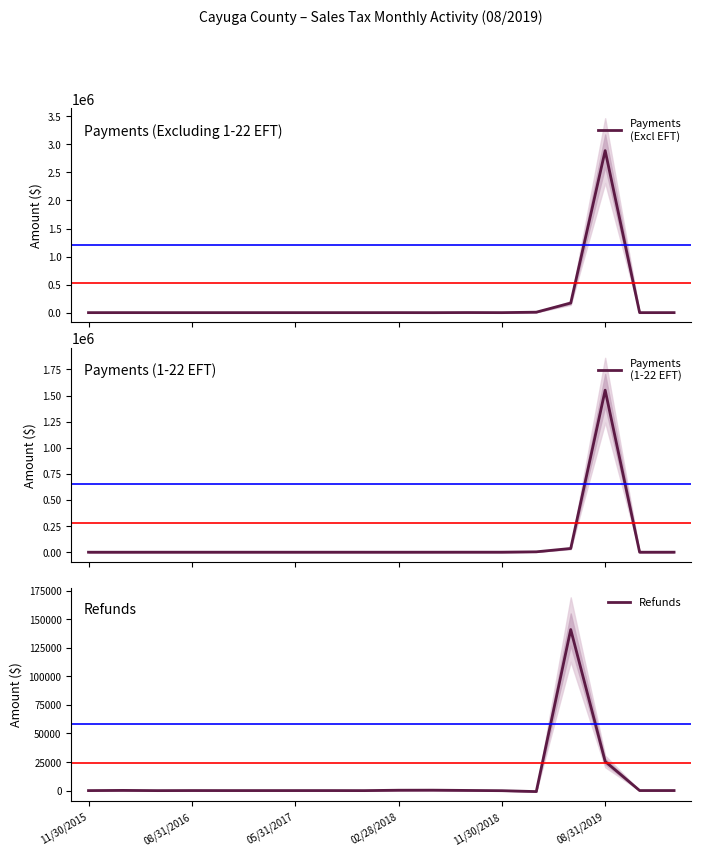

How many interior local peaks does the Refunds series have?

5